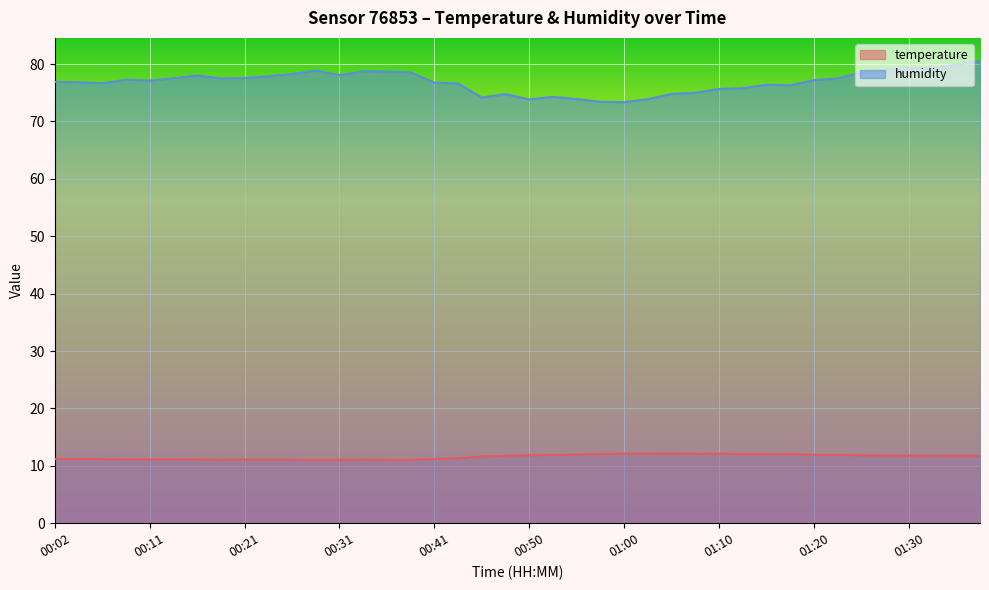

True or false: humidity has a value of 131.6 at 00:21.

False